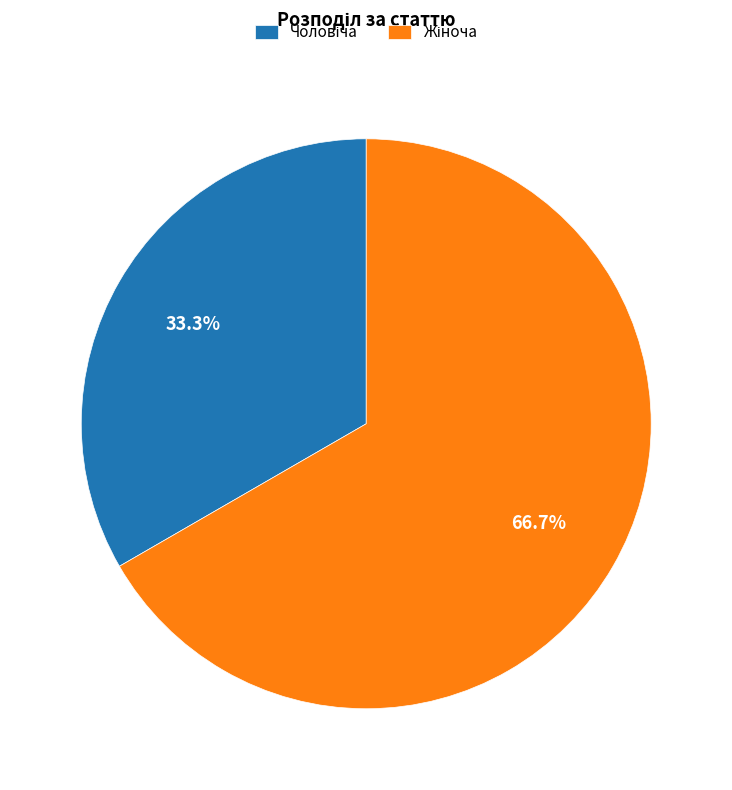

Is there any slice that represents more than half of the pie?

Yes